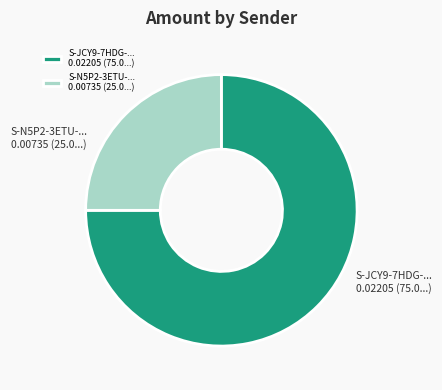

How many segments does this pie chart have?

2